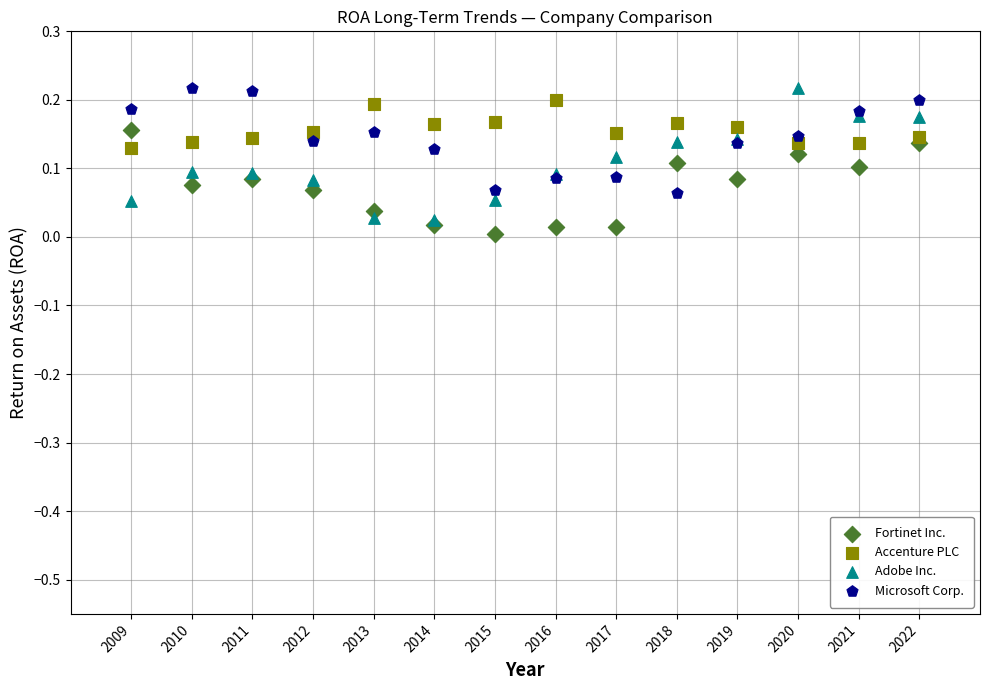

What are all the series names shown in the legend?

Fortinet Inc., Accenture PLC, Adobe Inc., Microsoft Corp.